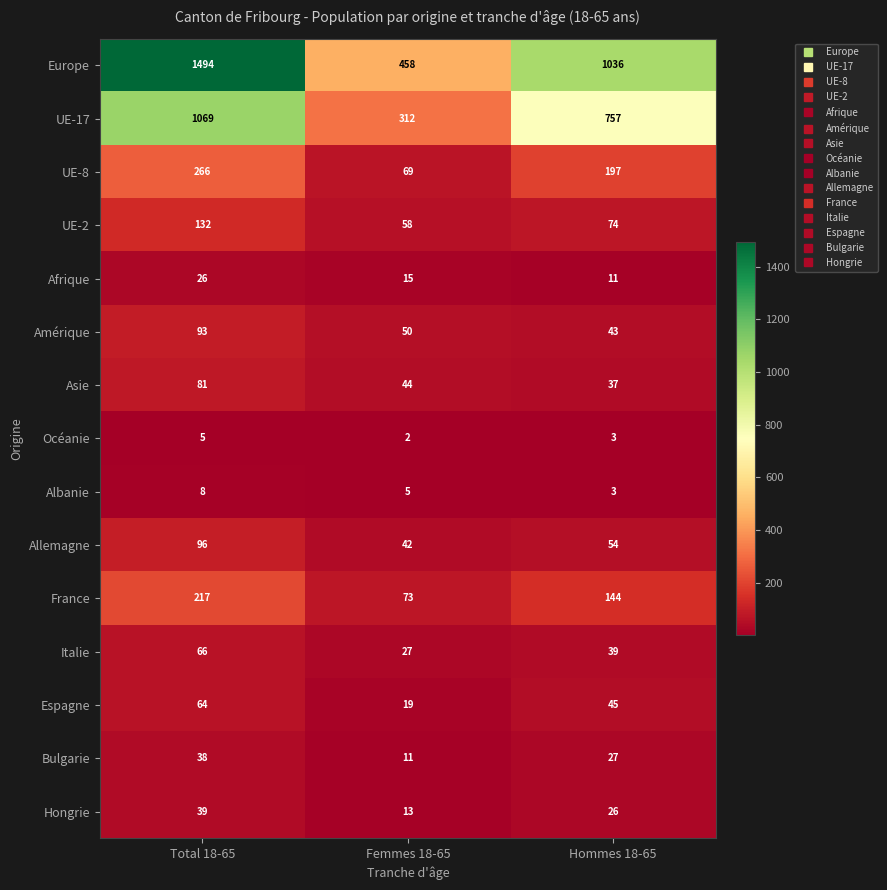

At which label does UE-8 first exceed 197?

Total 18-65